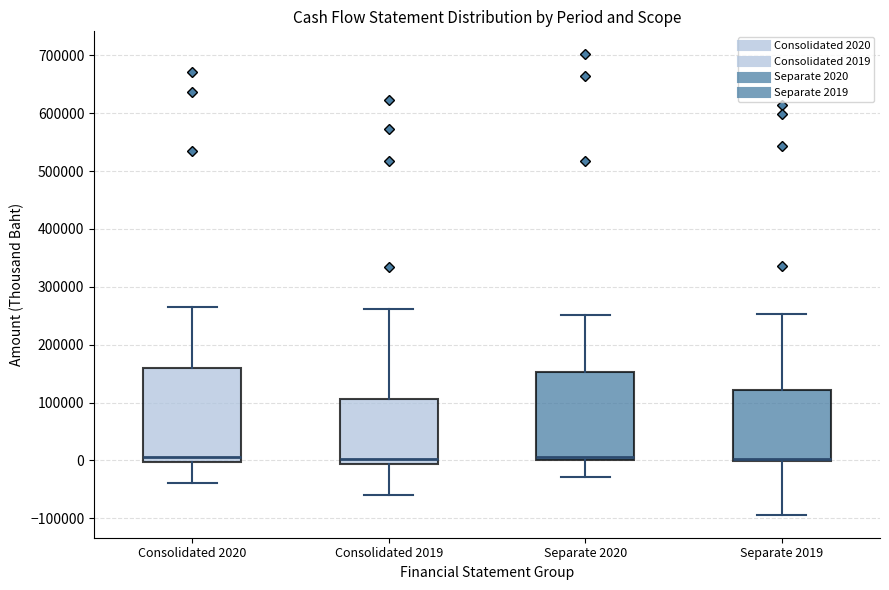

Where does the lower whisker of the box for Separate 2020 end on the y-axis? The values are not printed on the chart, so give them approximately, as read against the axis.

-30000